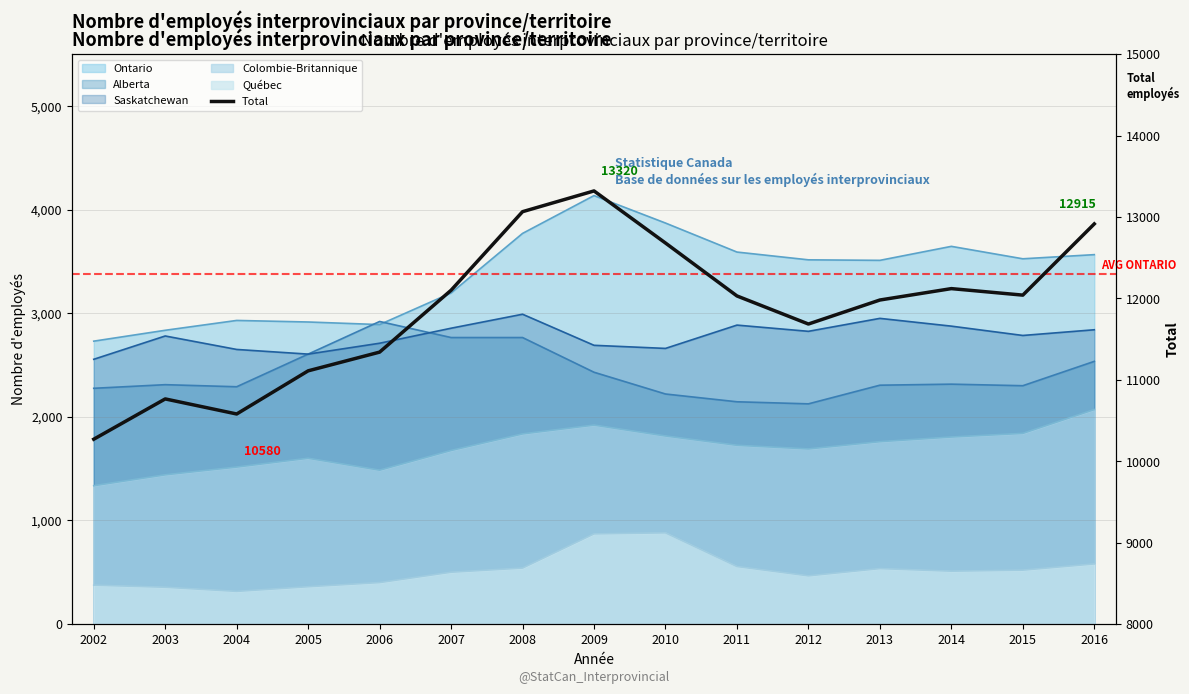

Which category has the lowest value across all series?

2002